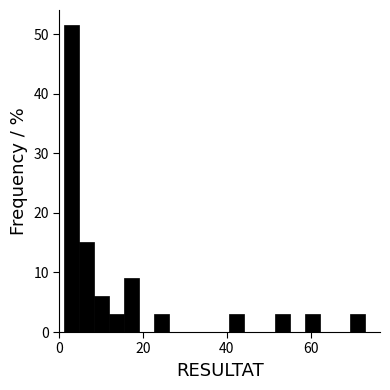

Read against the x-axis, roughly where is the centre of the tallest bar?

2